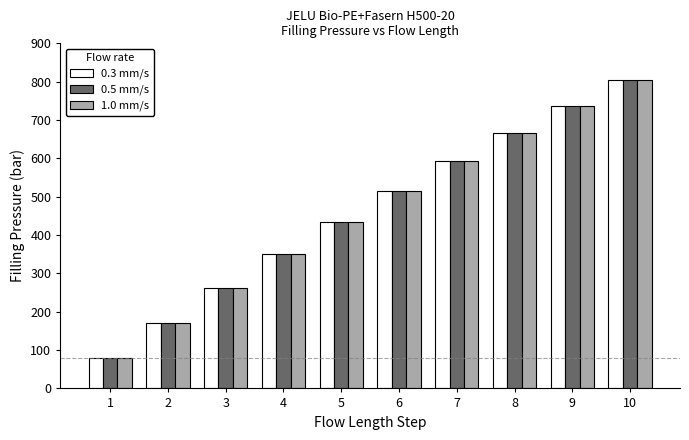

Which series has the widest spread of values?

0.5 mm/s